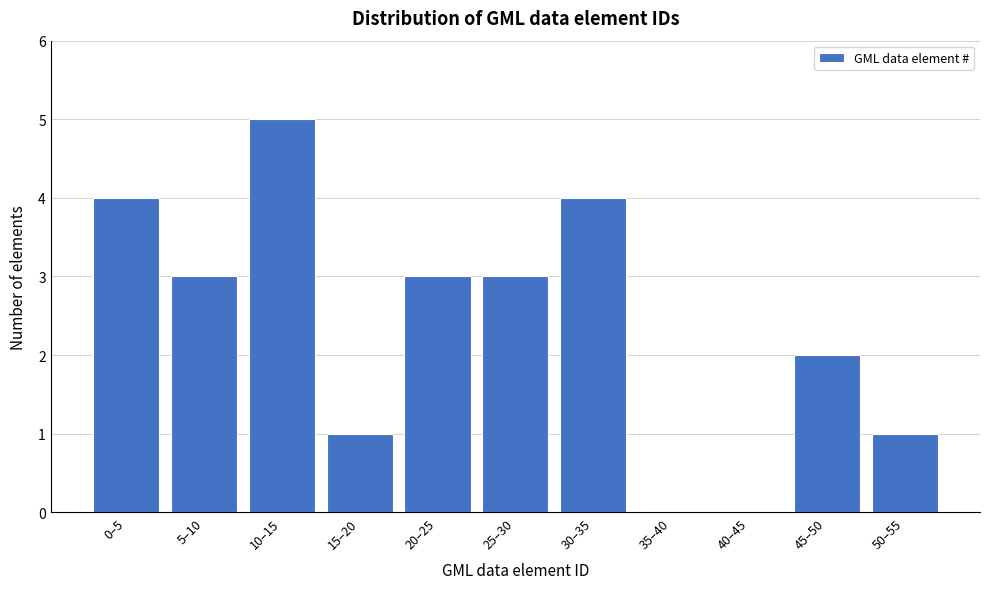

Reading left to right, extract all data points from this chart.

0–5=4	5–10=3	10–15=5	15–20=1	20–25=3	25–30=3	30–35=4	35–40=0	40–45=0	45–50=2	50–55=1